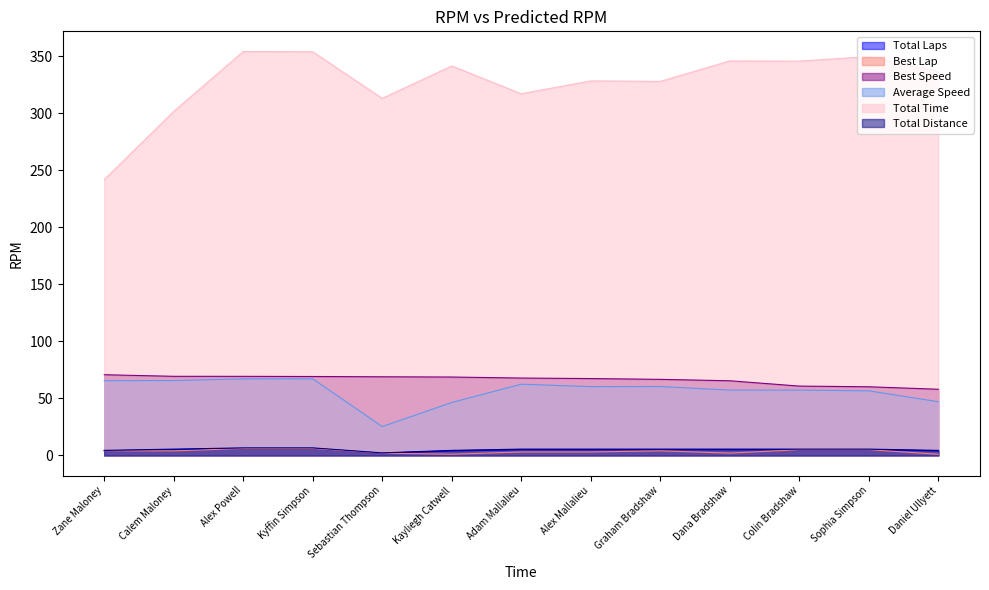

What are all the series names shown in the legend?

Total Laps, Best Lap, Best Speed, Average Speed, Total Time, Total Distance